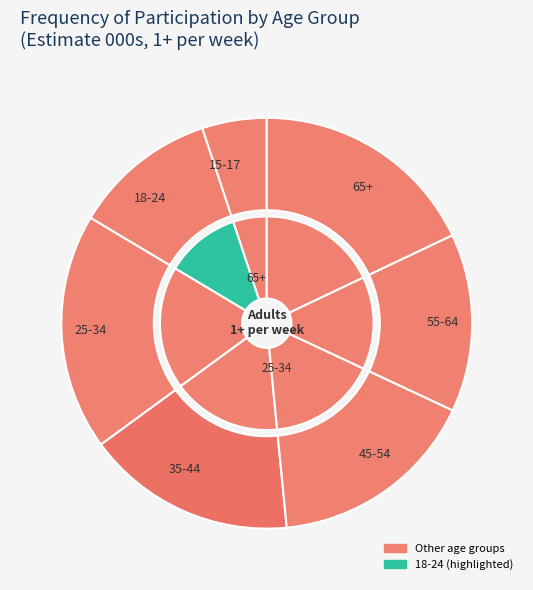

Is 35-44 the majority of the pie?

No